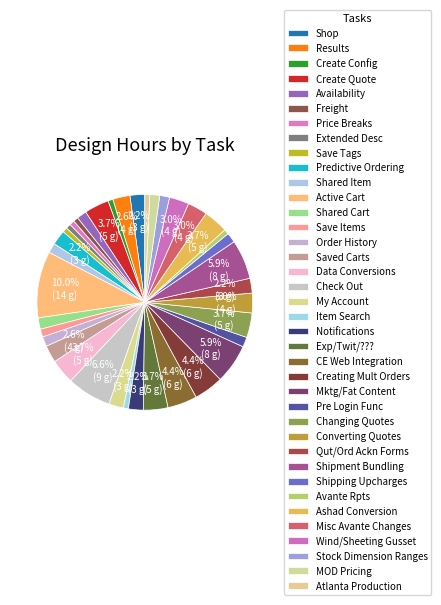

Is CE Web Integration the majority of the pie?

No